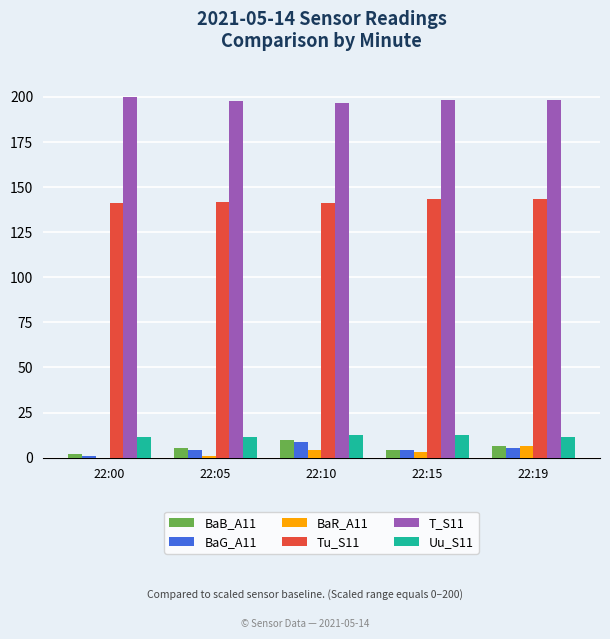

What is the sum of all BaB_A11 values?

27.7